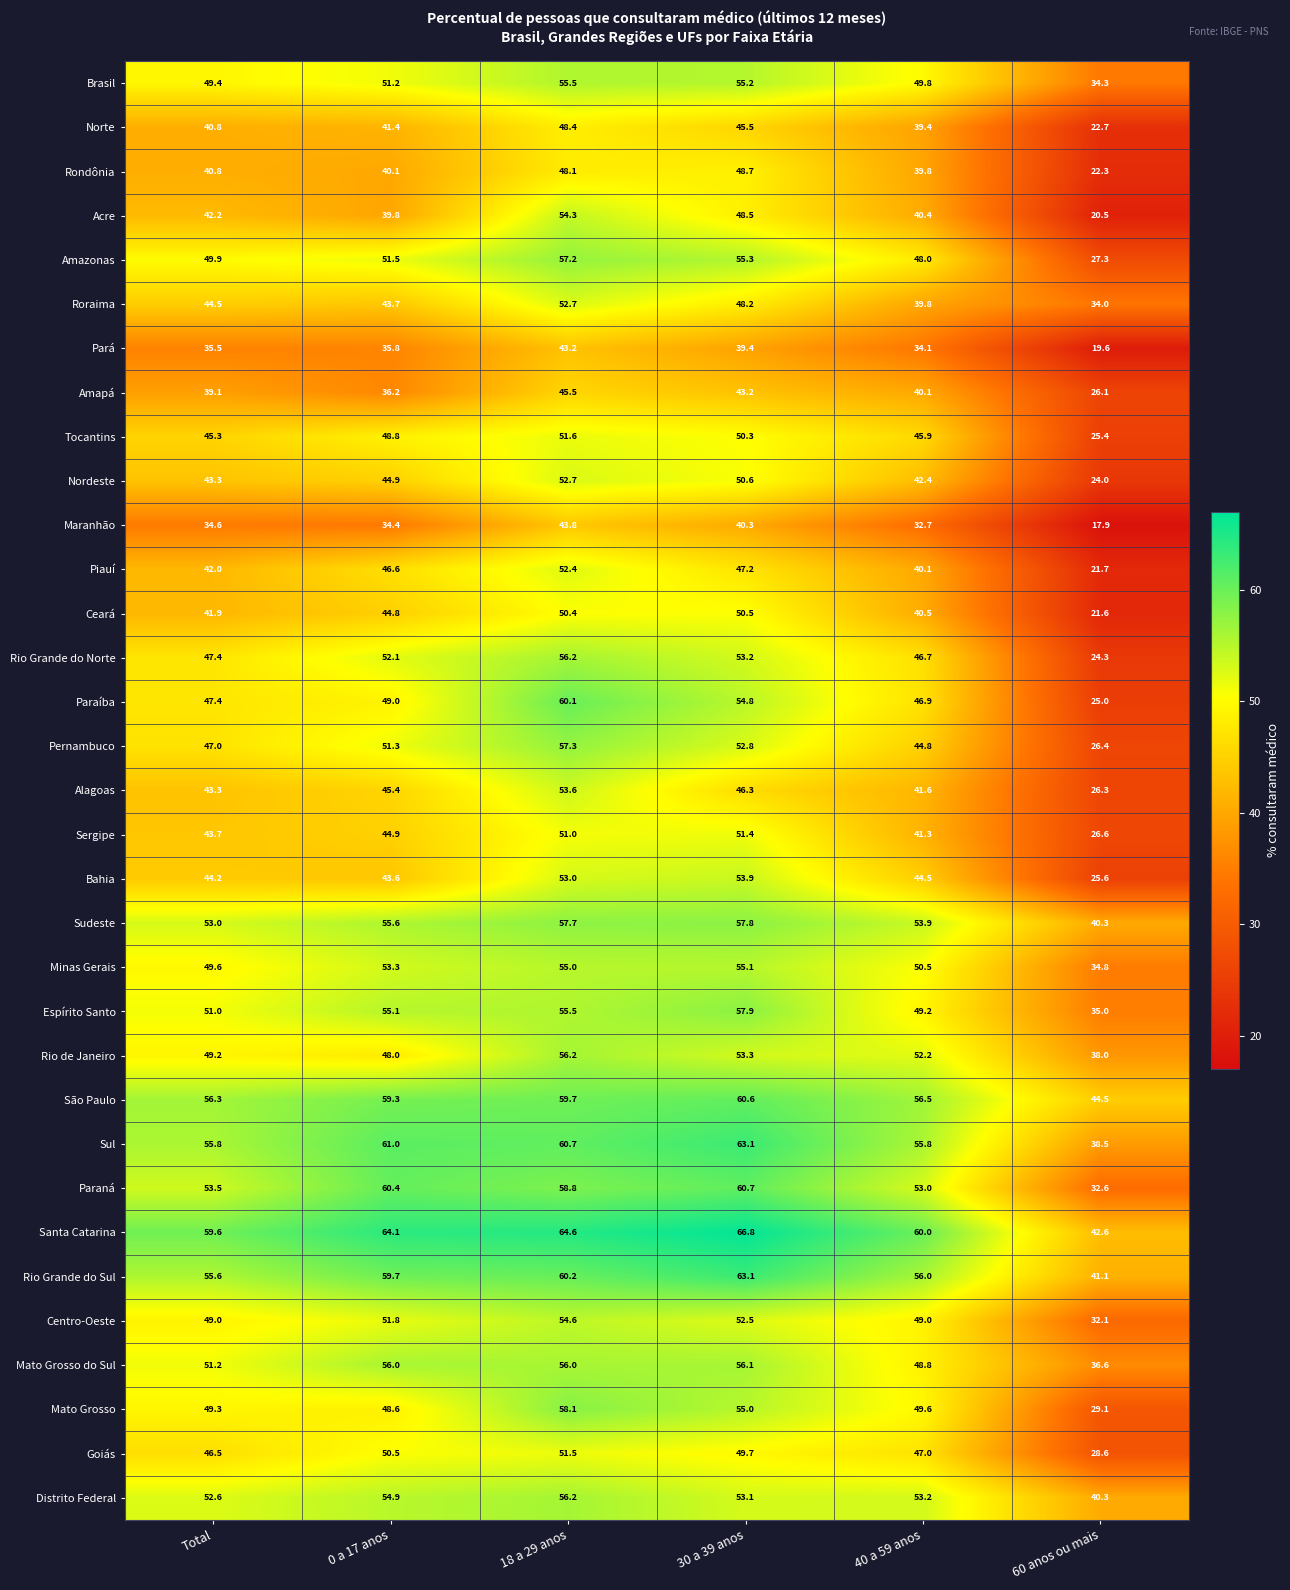

Which series has the widest spread of values?

Paraíba